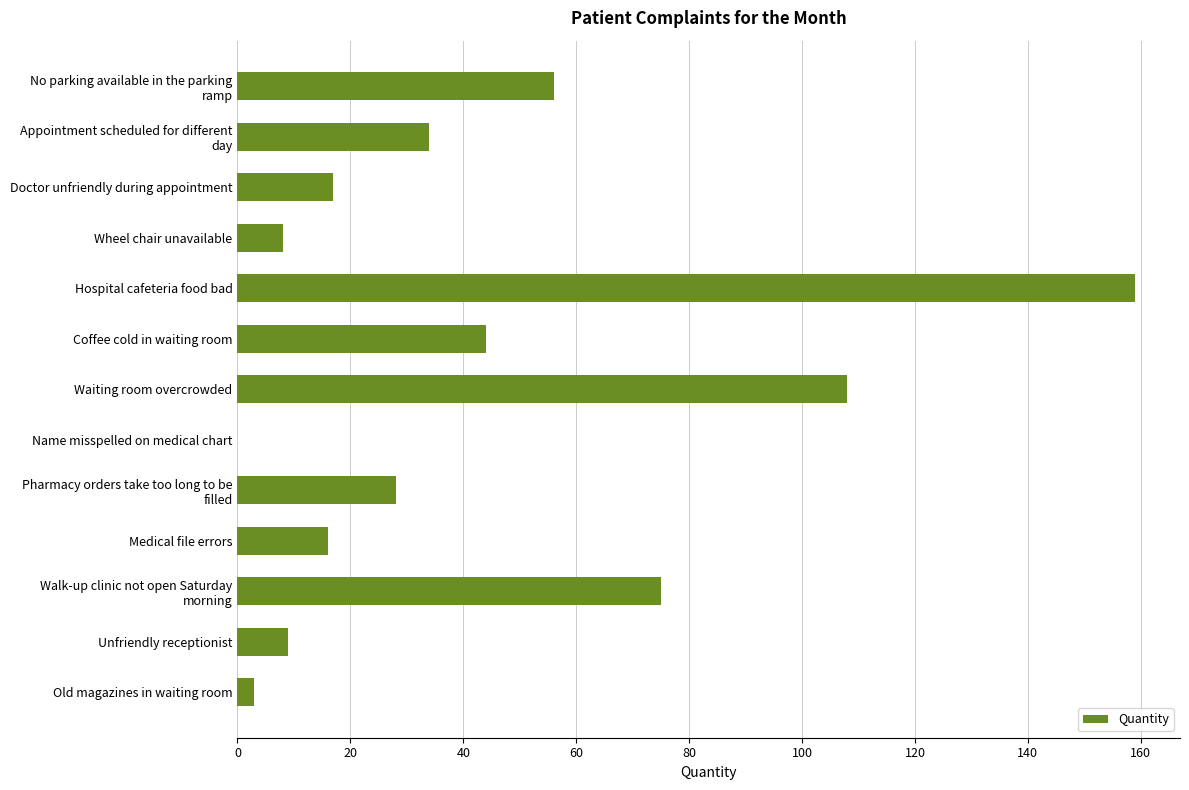

What is the sum of the values at Doctor unfriendly during appointment and Wheel chair unavailable?

25